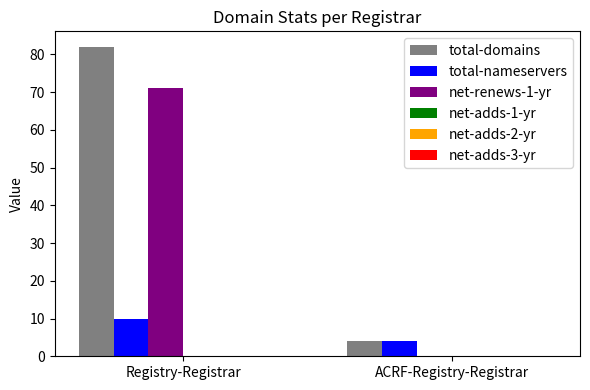

Between Registry-Registrar and ACRF-Registry-Registrar, which series saw the biggest shift?

total-domains